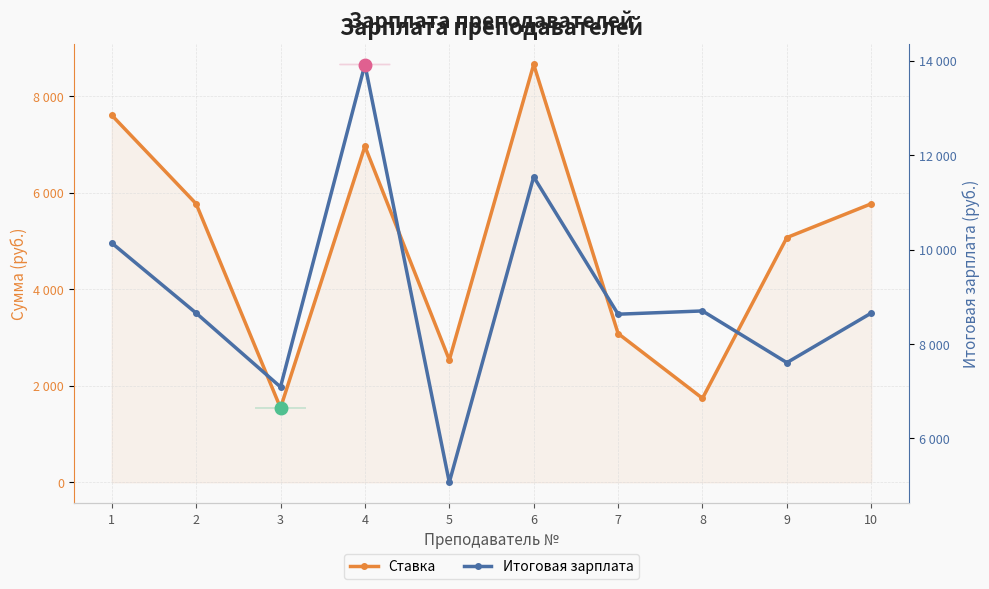

Does the chart have visible grid lines?

Yes